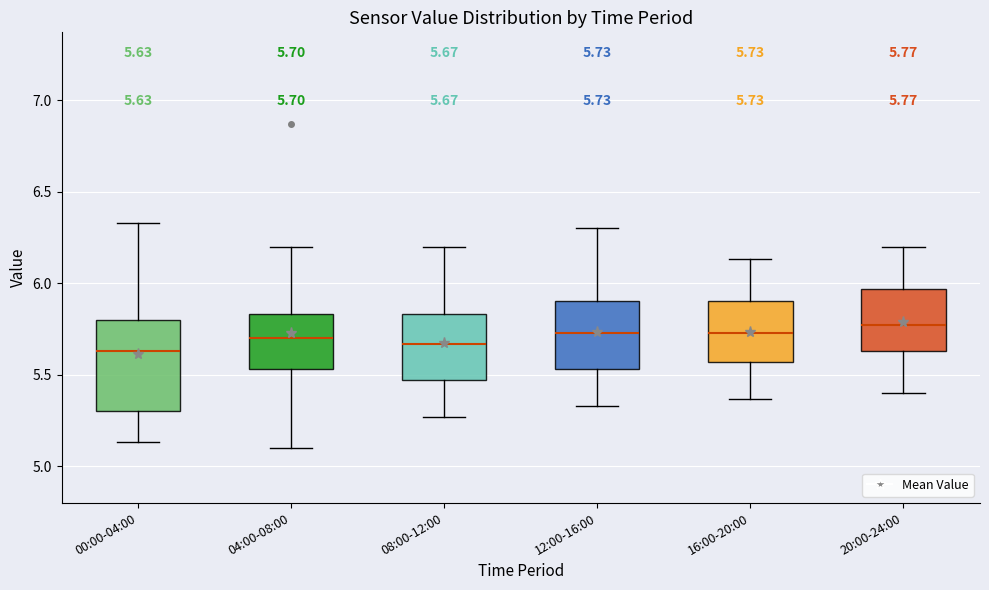

Which box is the tallest, from its lower edge to its upper edge?

00:00-04:00